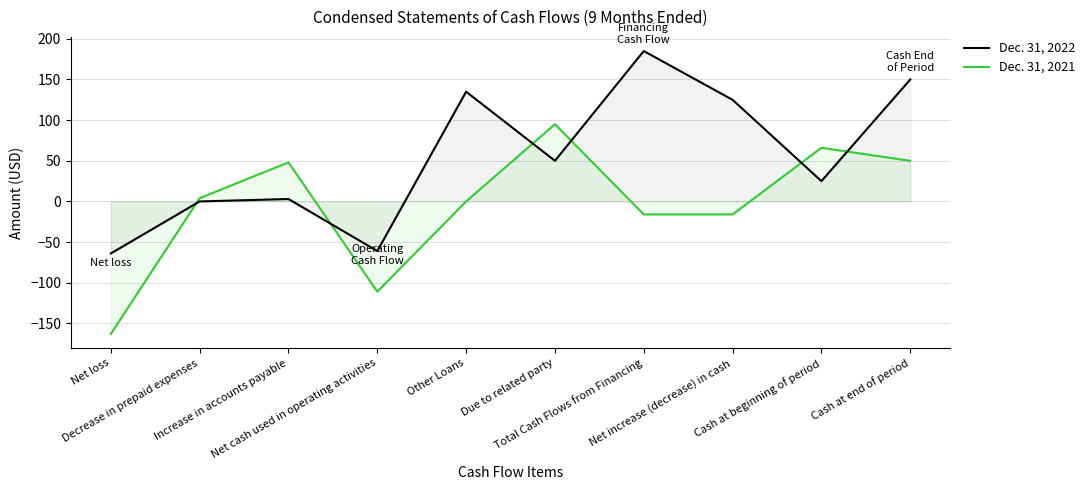

How many lines are shown in the chart?

2